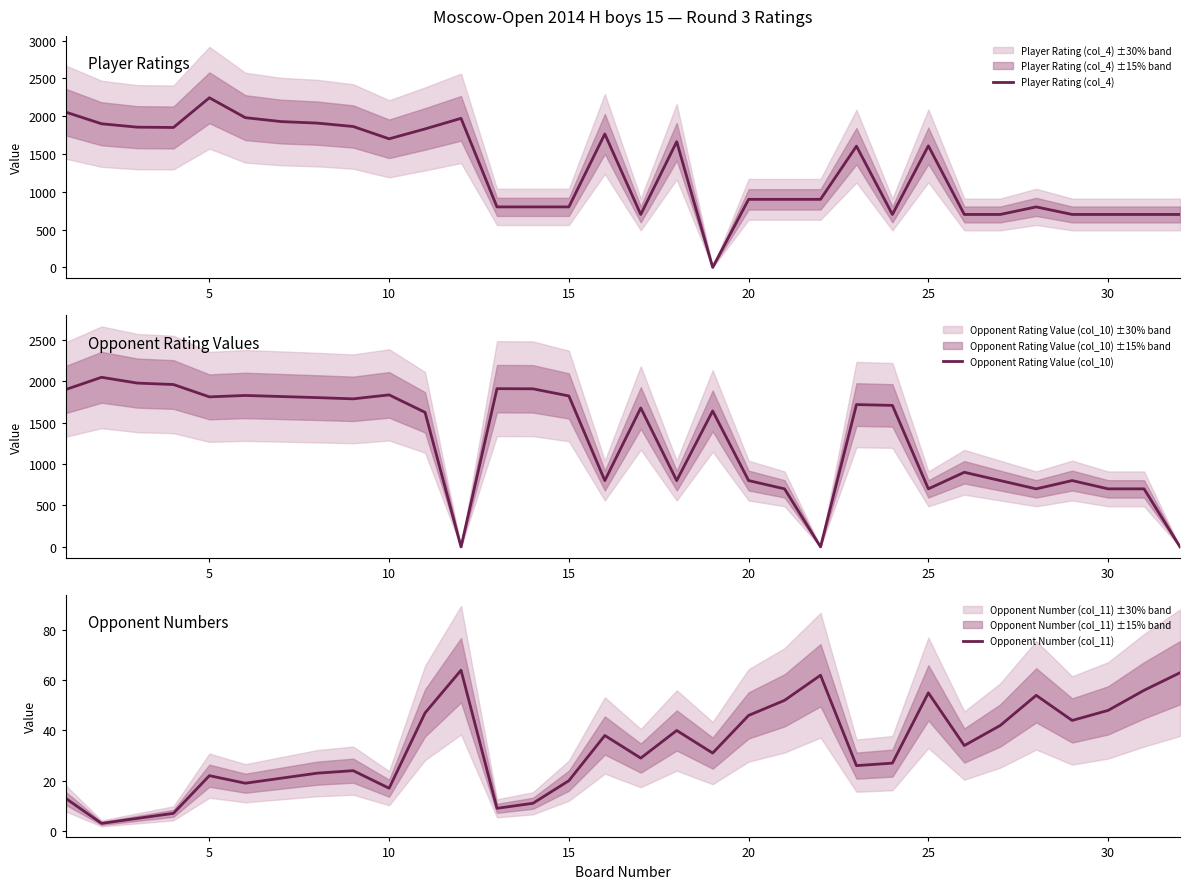

Which series ends up on top after the final intersection of Opponent Rating Value (col_10) and Opponent Number (col_11)?

Opponent Number (col_11)